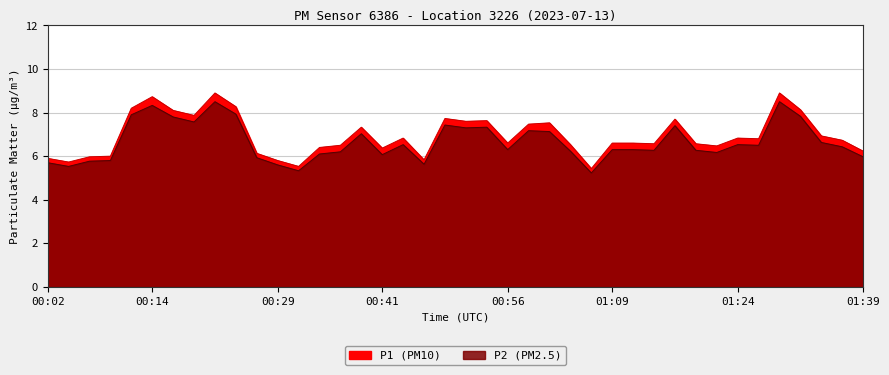

True or false: P1 and P2 intersect in this chart.

False